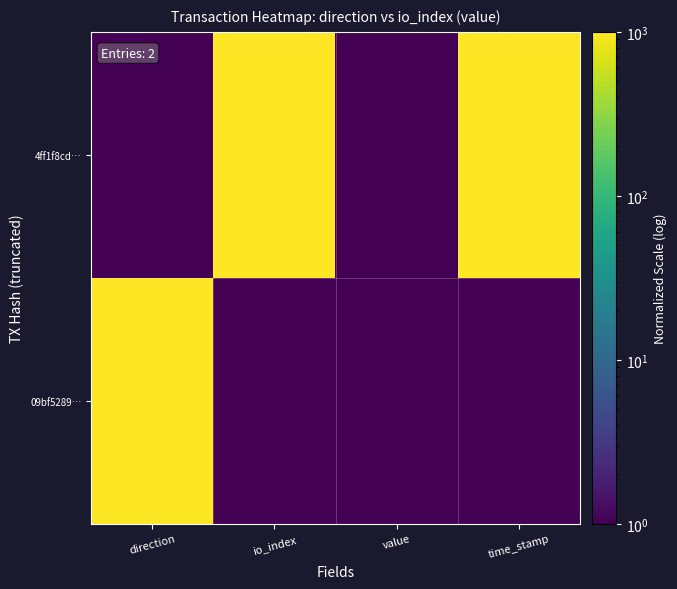

Rank the series by their average value, from highest to lowest.

4ff1f8cd…, 09bf5289…